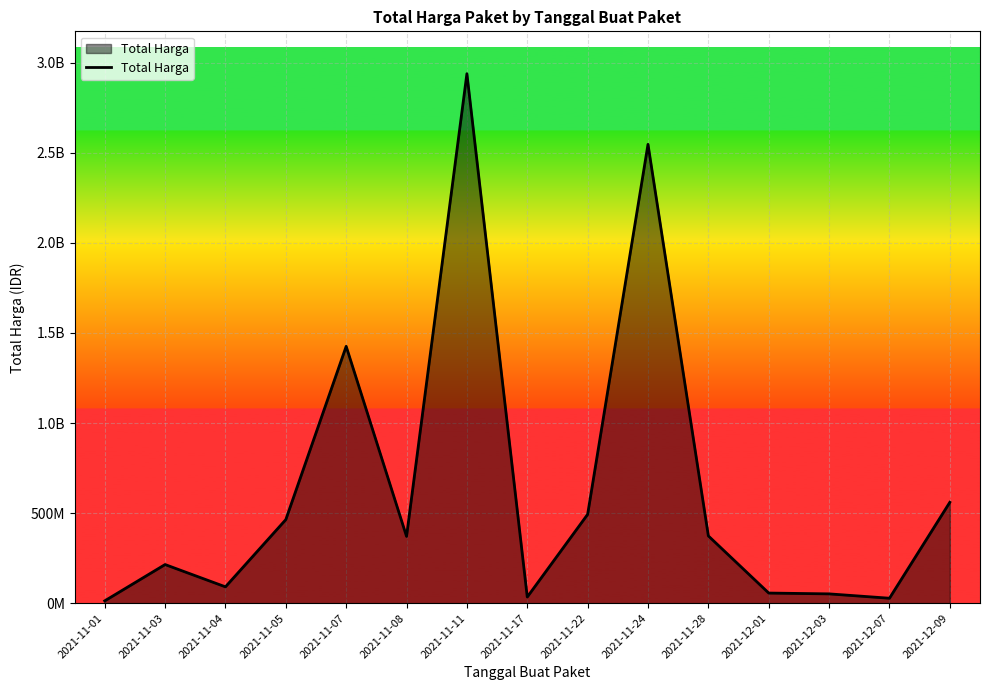

Is this an area chart (filled region under the line)?

Yes